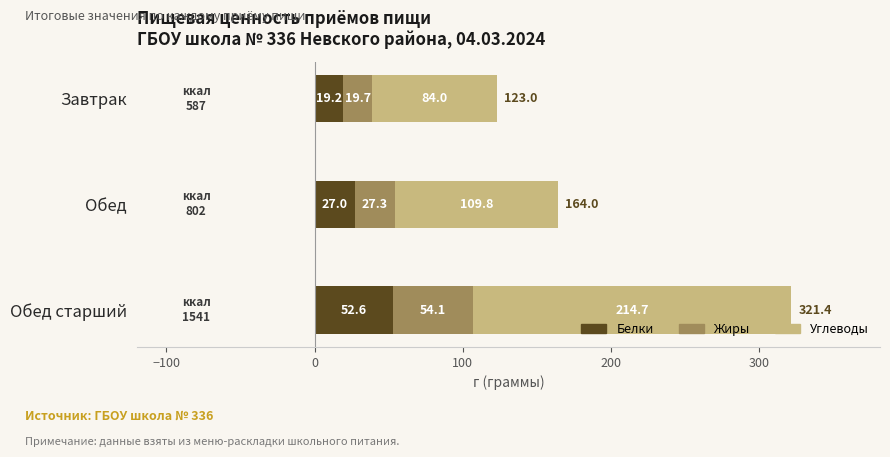

At which label does Белки reach its peak?

Обед старший